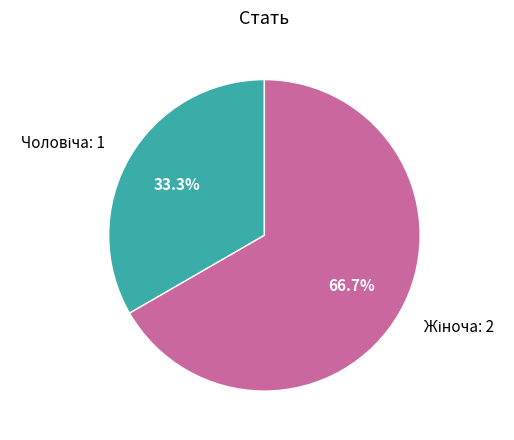

How many segments does this pie chart have?

2